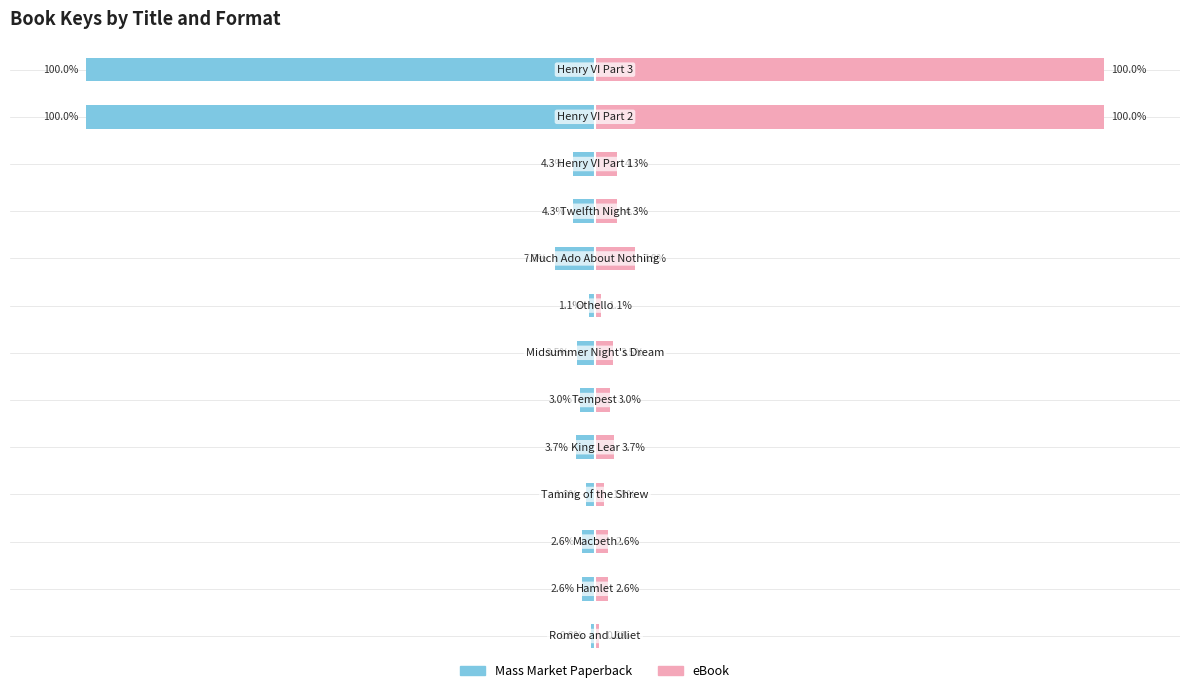

True or false: eBook has a value of 100.0 at −100.

True